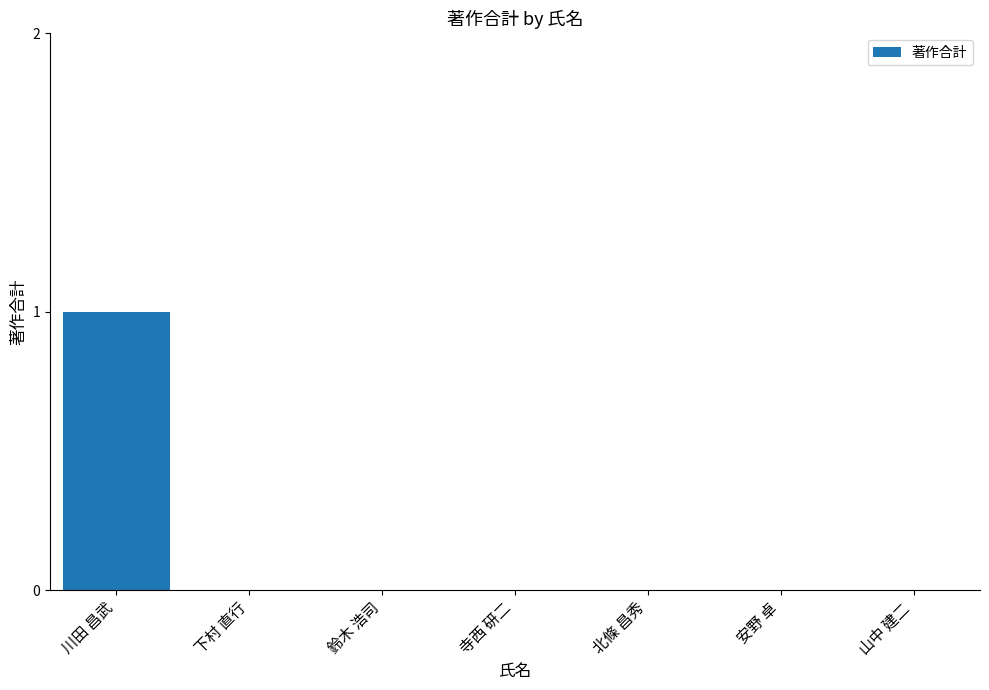

How many values are between 0 and 1?

7